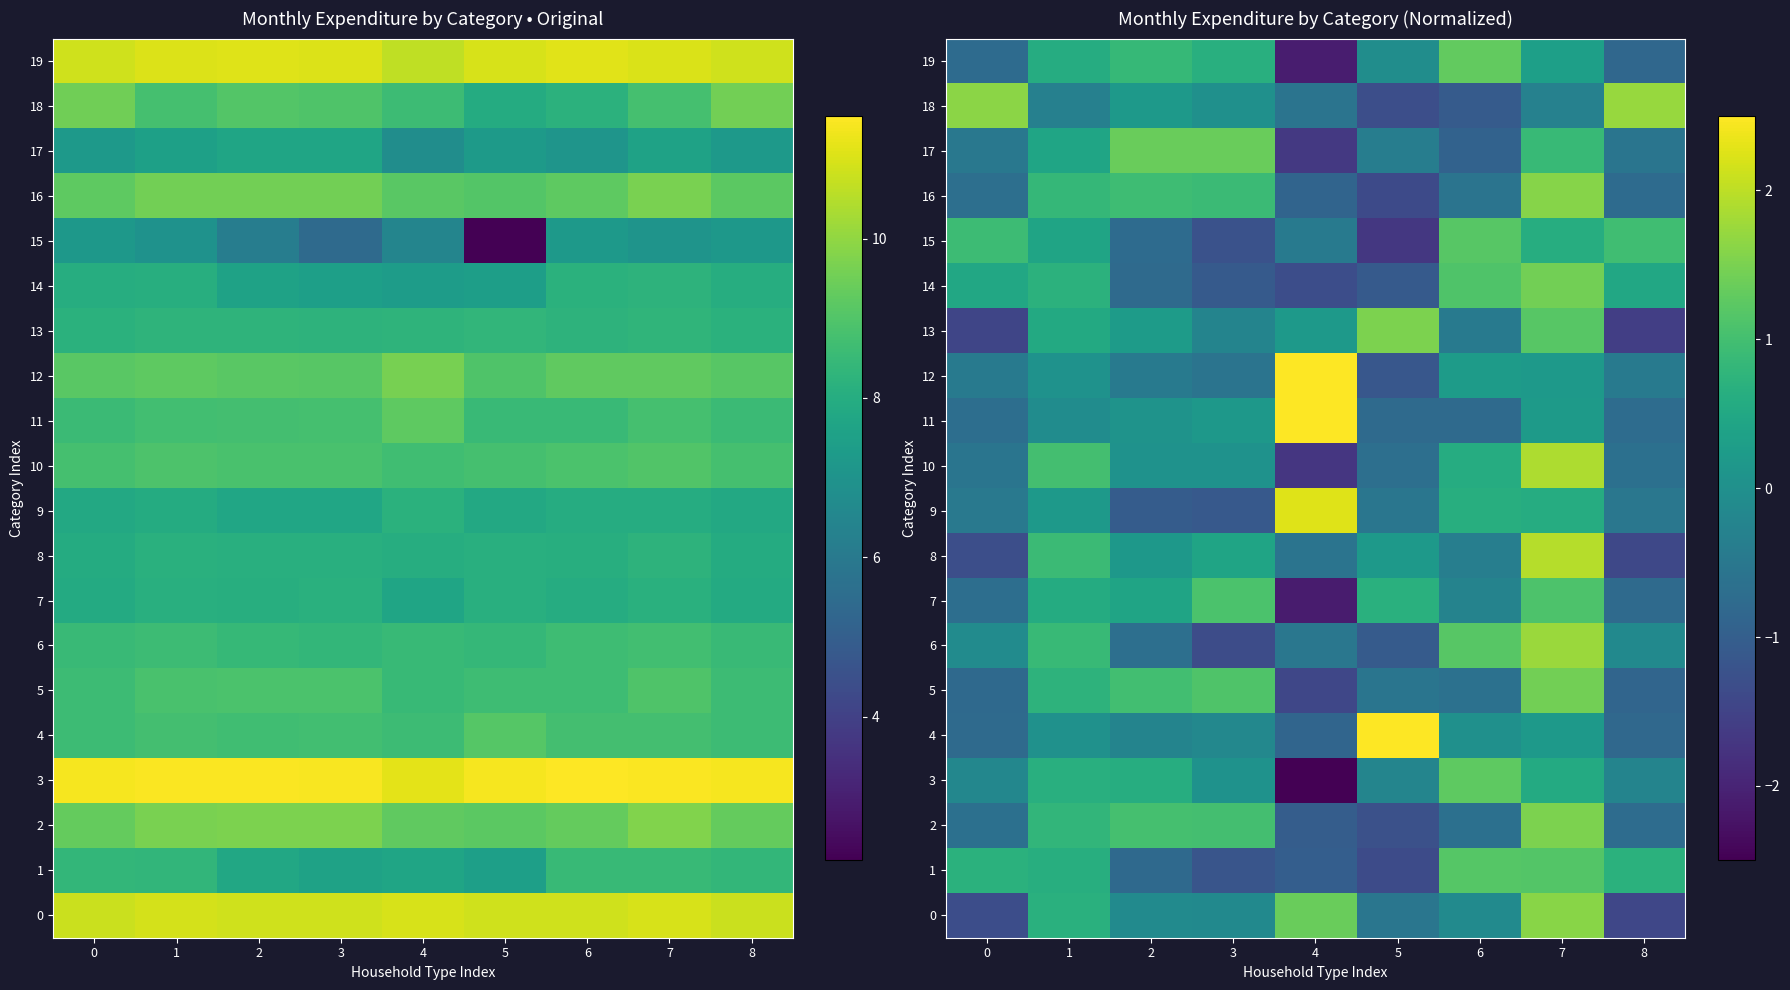

At which label does 13 first exceed 0?

1